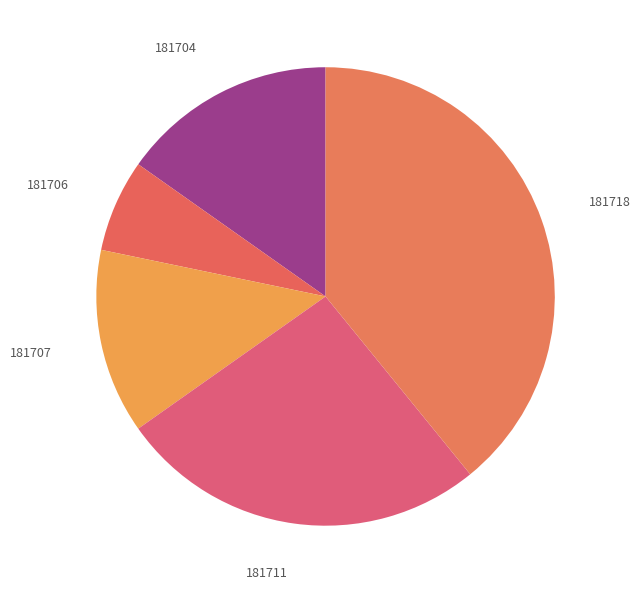

Which has a higher value, 181718 or 181704?

181718